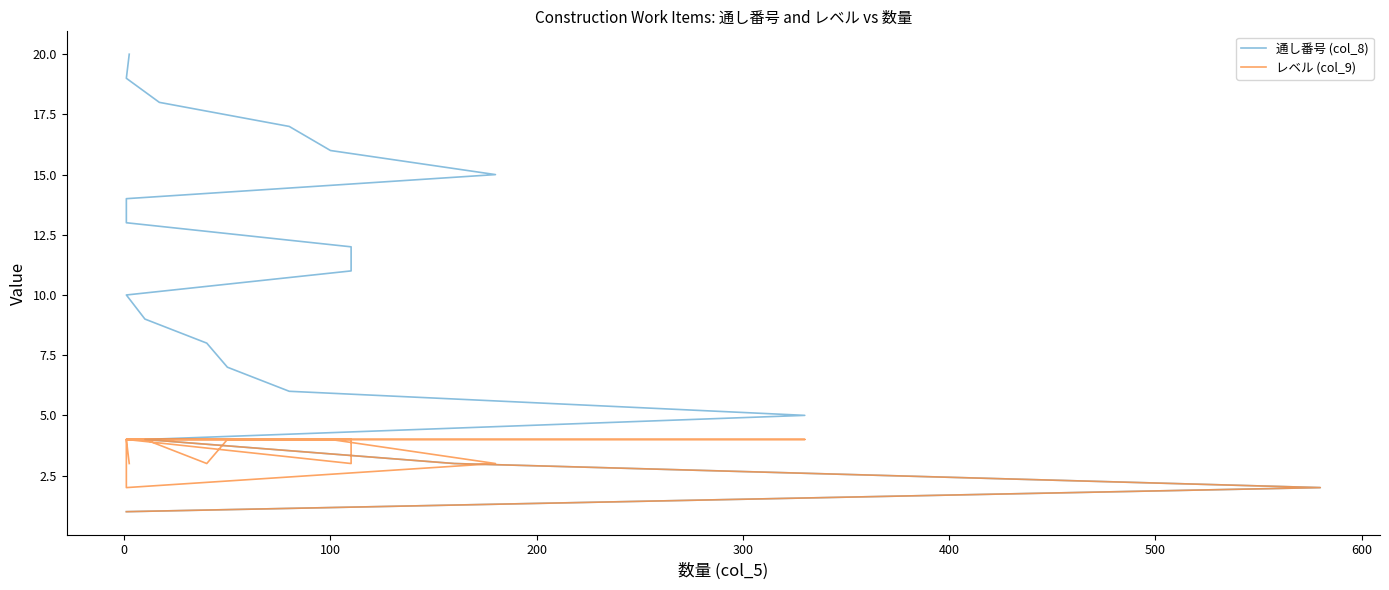

Does the chart display data point markers on the line(s)?

No